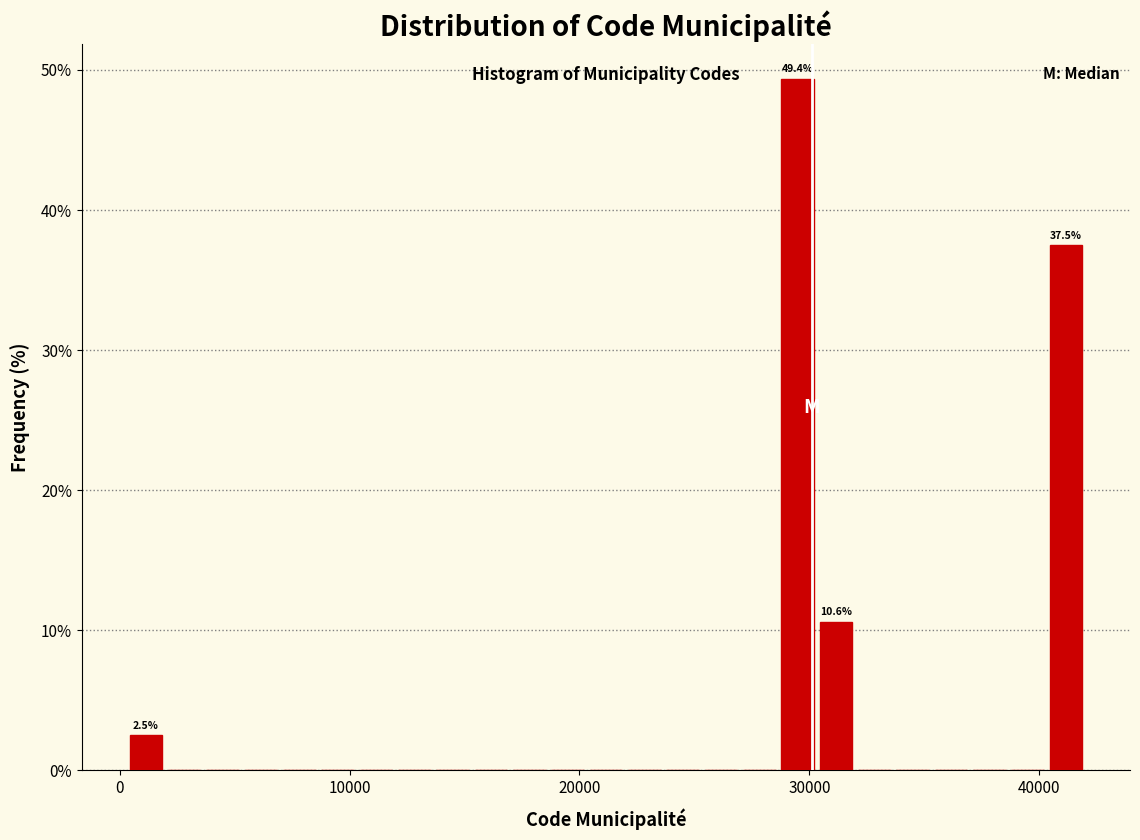

Read against the x-axis, roughly where is the centre of the tallest bar?

29000